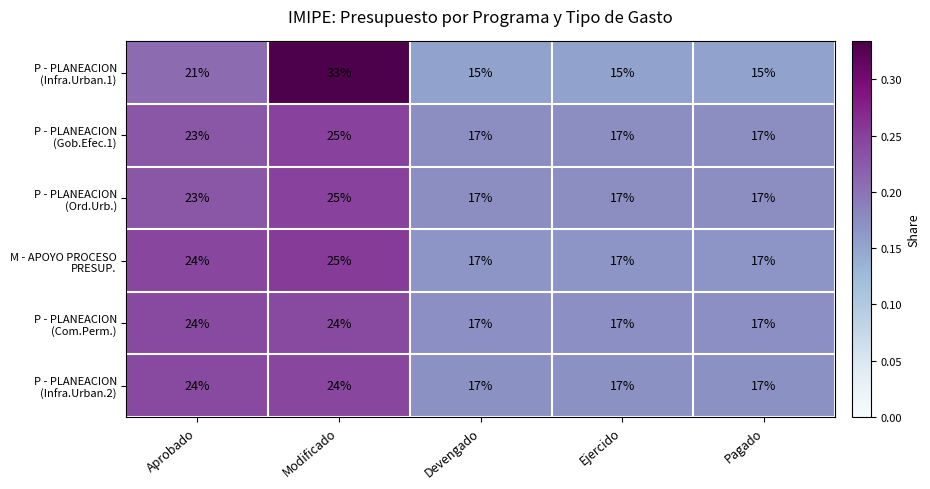

What is the spread (max minus min) of values at Aprobado?

3